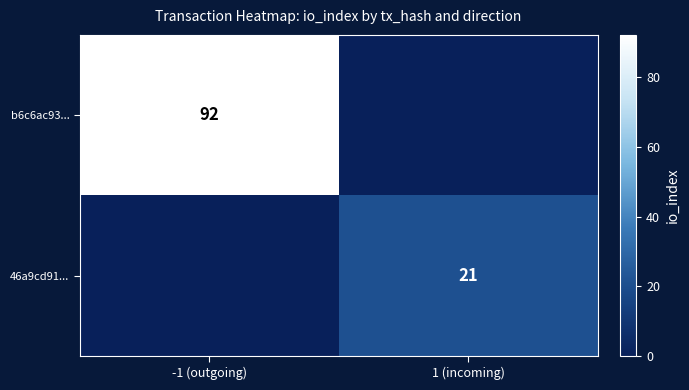

The b6c6ac93... series shows 92 at -1 (outgoing). True or false?

True